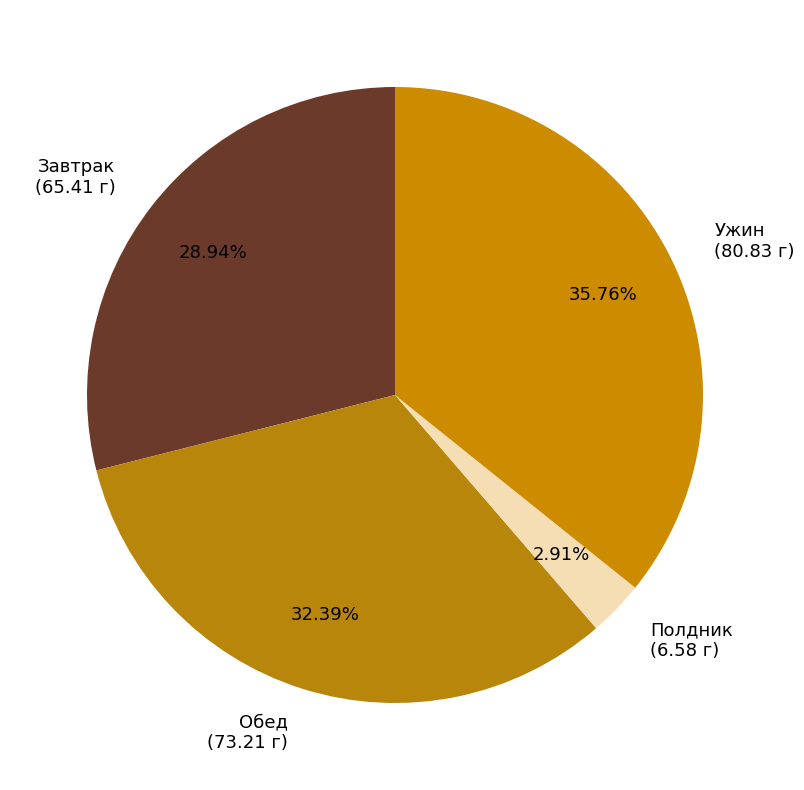

True or false: Завтрак accounts for 29% of the total.

True